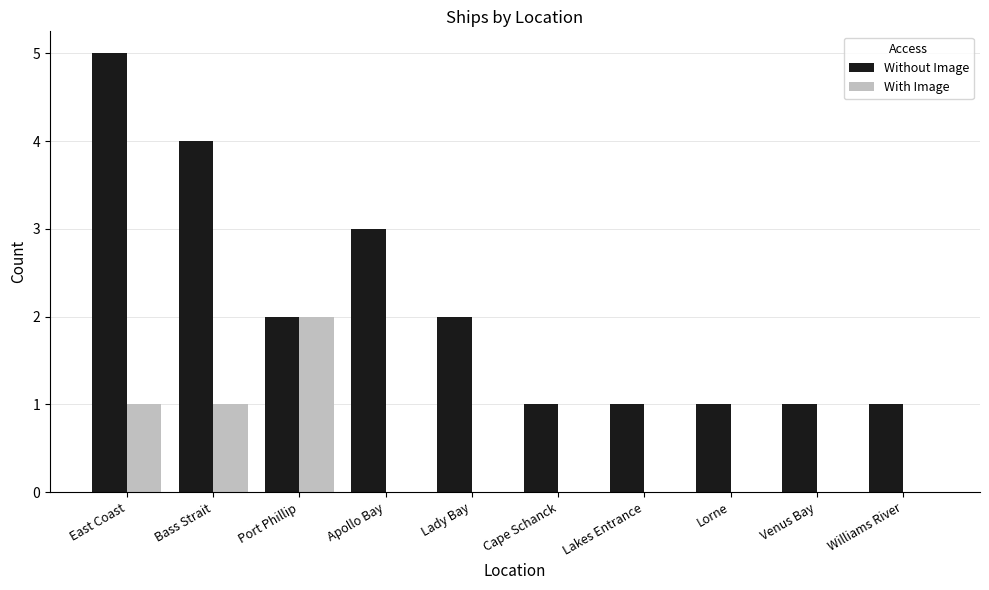

What is the maximum value shown in the chart?

5